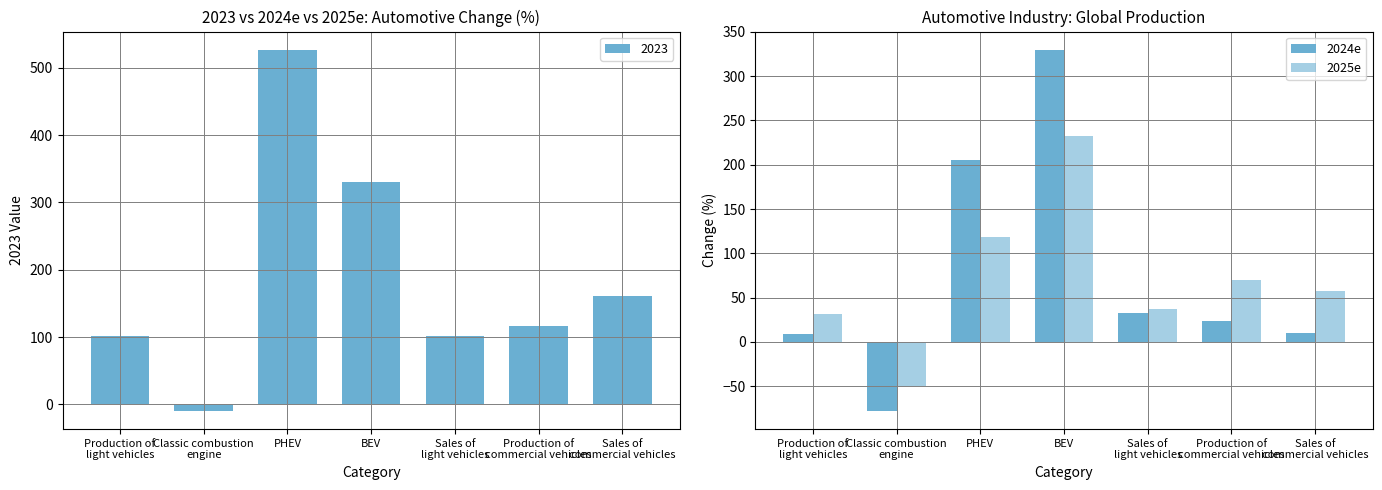

Rank the series at Sales of
light vehicles from lowest to highest value.

2024e, 2025e